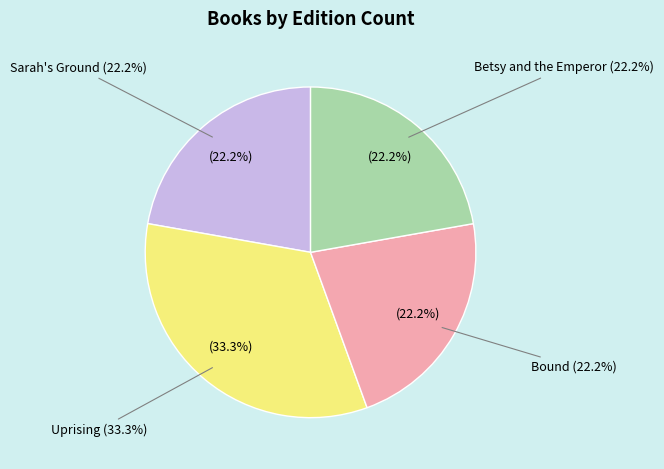

Which category has the smallest portion of the pie?

Sarah's Ground